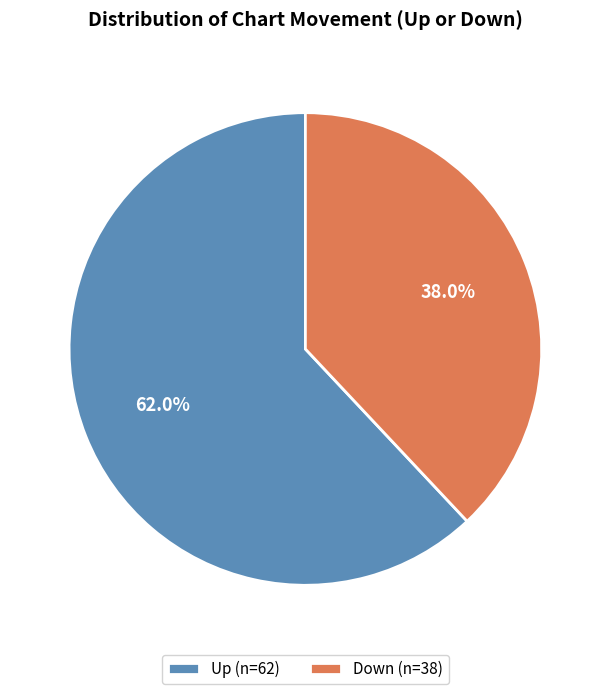

Rank the categories by value from highest to lowest.

Up (n=62), Down (n=38)